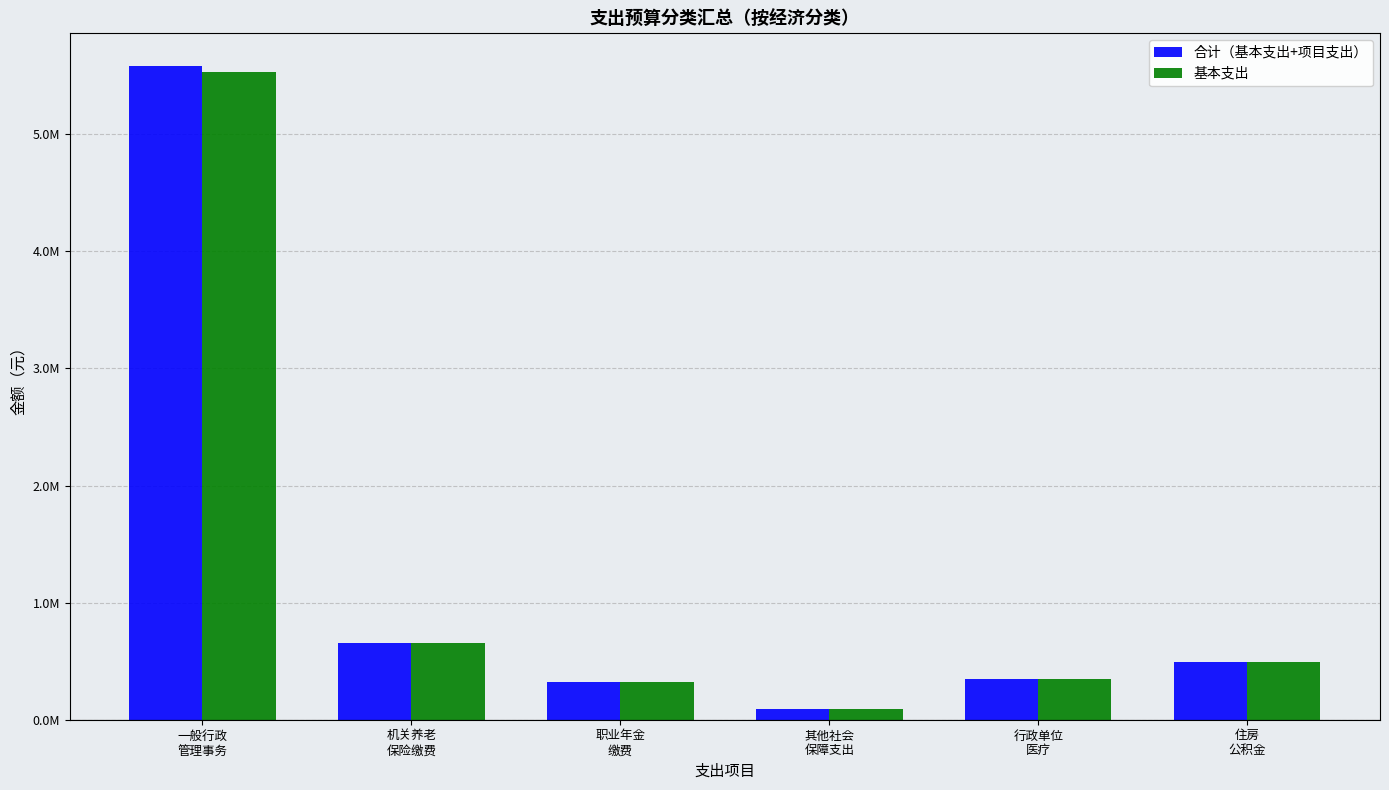

What are all the series names shown in the legend?

合计（基本支出+项目支出）, 基本支出